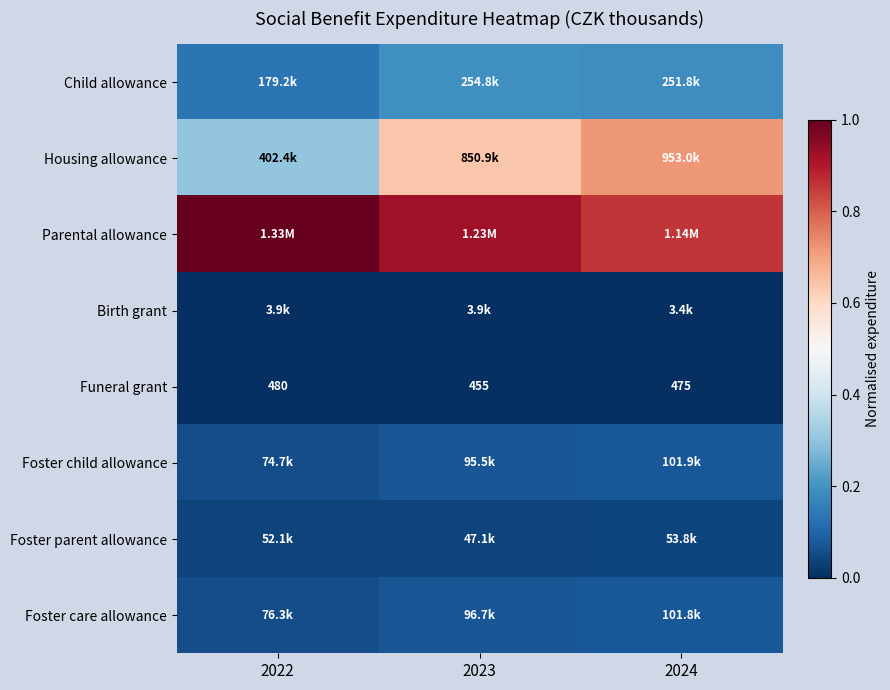

Which series changed the most between 2022 and 2023?

Housing allowance